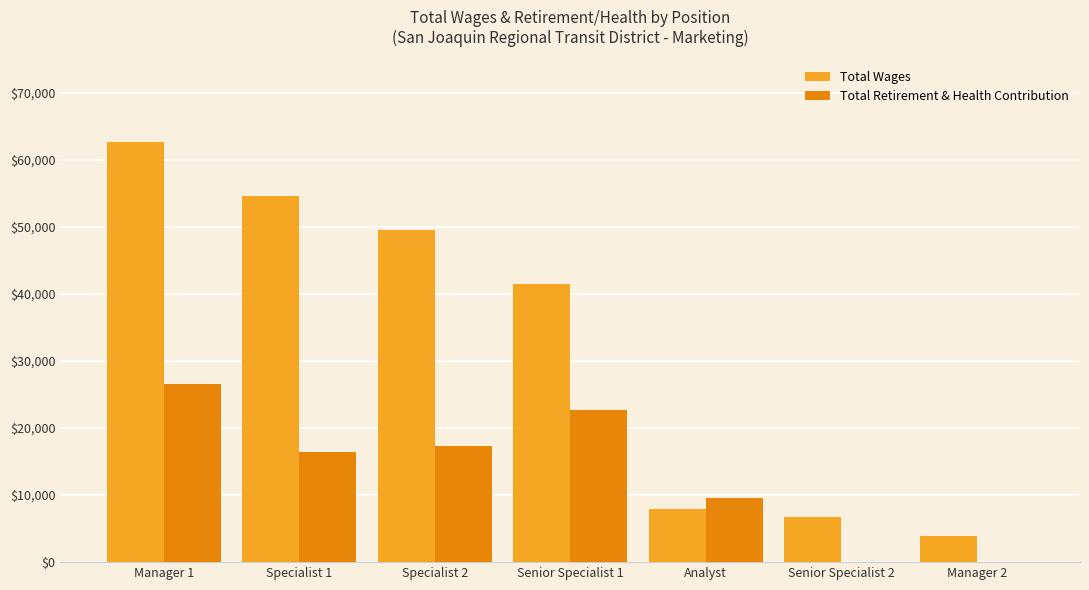

Is the value of Total Wages at Manager 1 greater than the value of Total Retirement & Health Contribution at Manager 1?

Yes